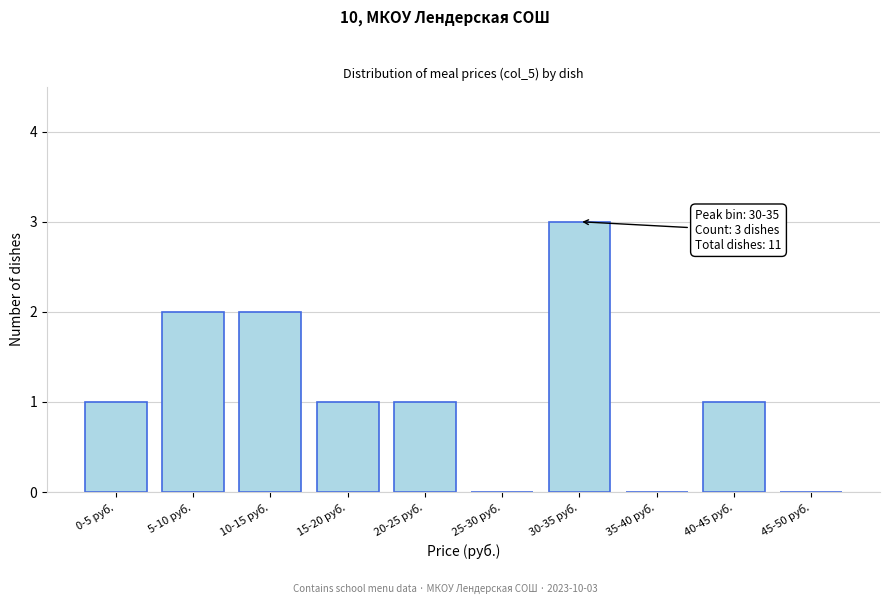

Reading right to left, transcribe all the data shown in this chart.

45-50 руб.=0	40-45 руб.=1	35-40 руб.=0	30-35 руб.=3	25-30 руб.=0	20-25 руб.=1	15-20 руб.=1	10-15 руб.=2	5-10 руб.=2	0-5 руб.=1